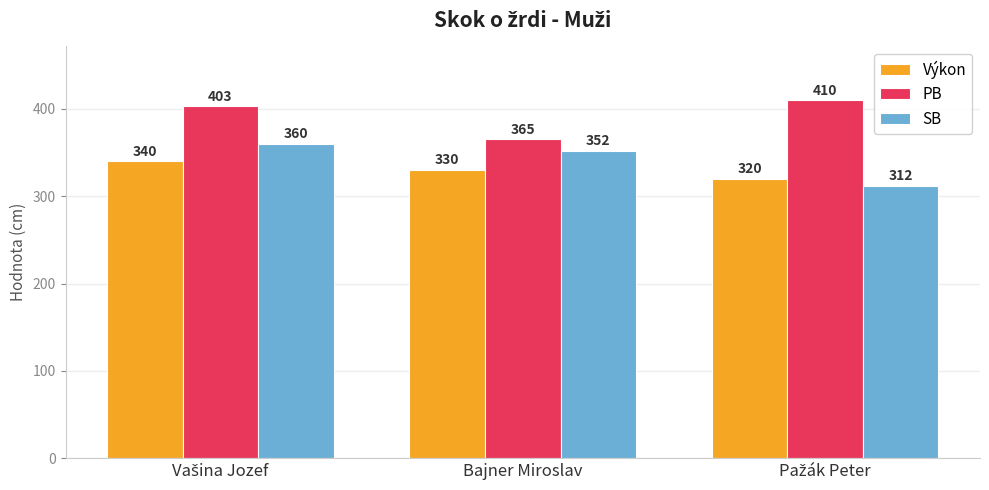

What is the minimum value for Výkon?

320